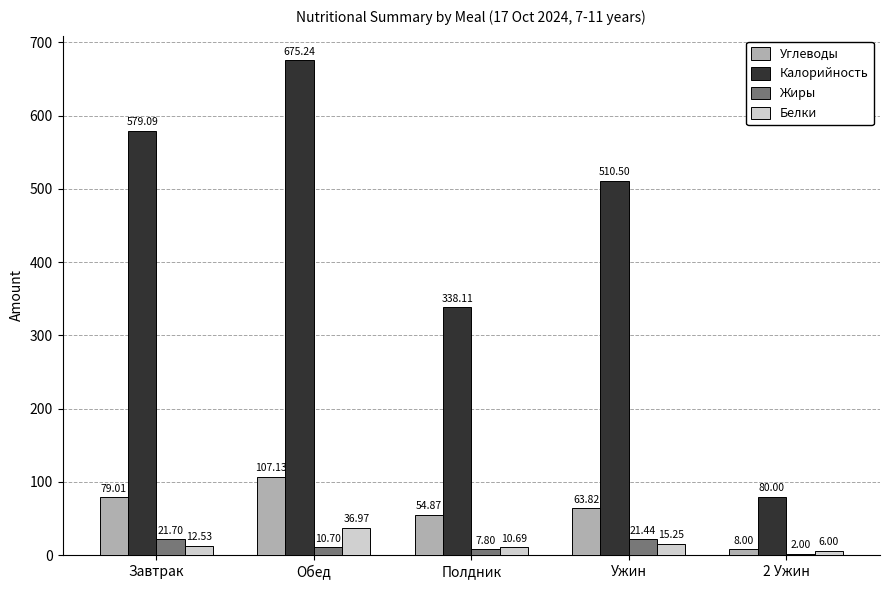

What is the sum of the Белки values at Полдник and 2 Ужин?

16.7